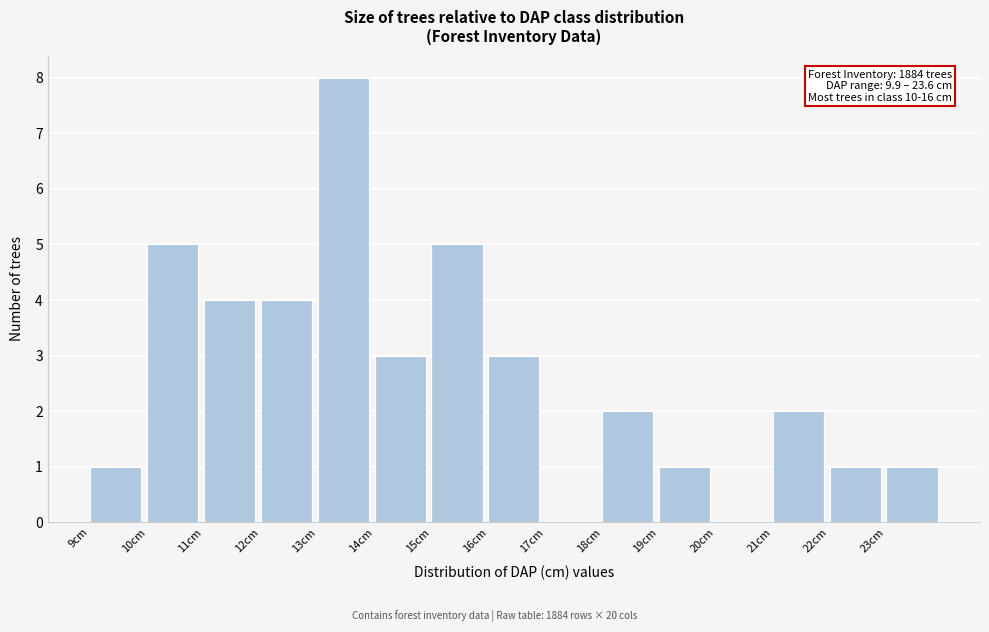

Over which range of the x-axis is the bar tallest?

13 to 14